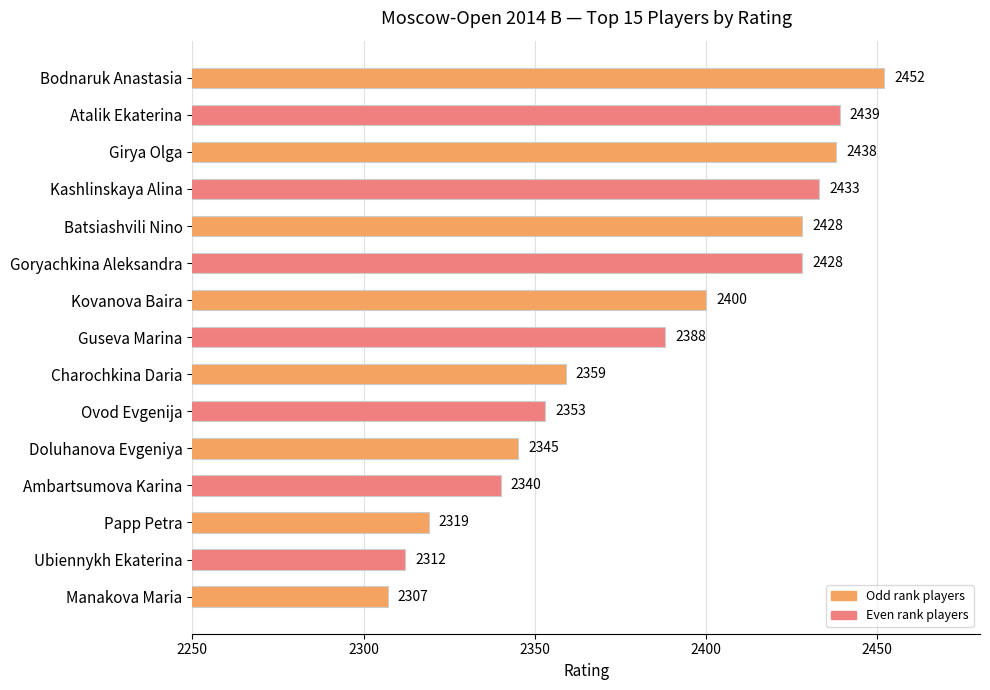

Which category has the lowest value across all series?

Manakova Maria